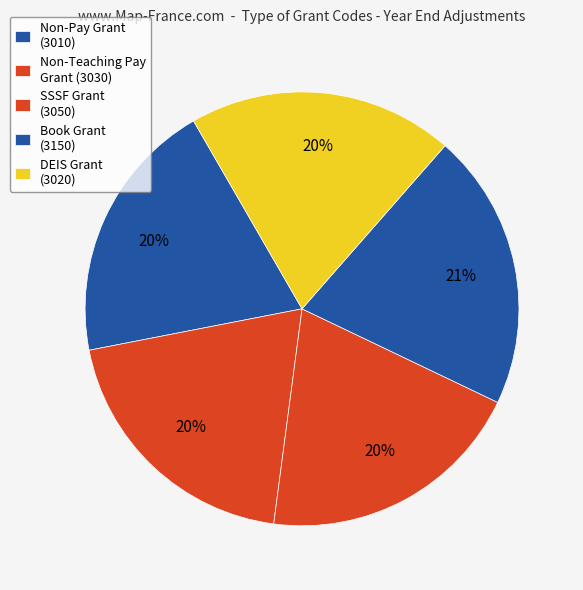

Count the number of slices in the pie.

5